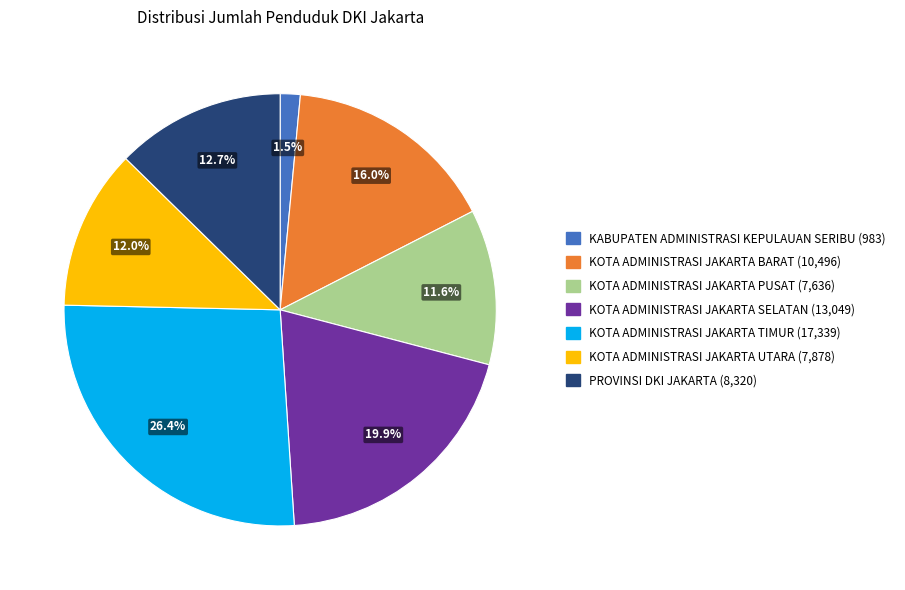

Is there any slice that represents more than half of the pie?

No